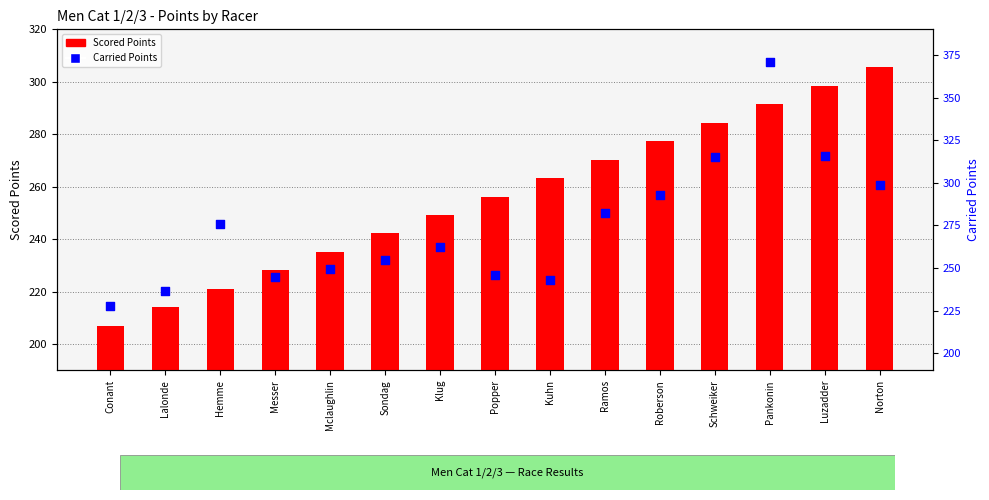

Which series reaches the minimum Y coordinate?

Scored Points